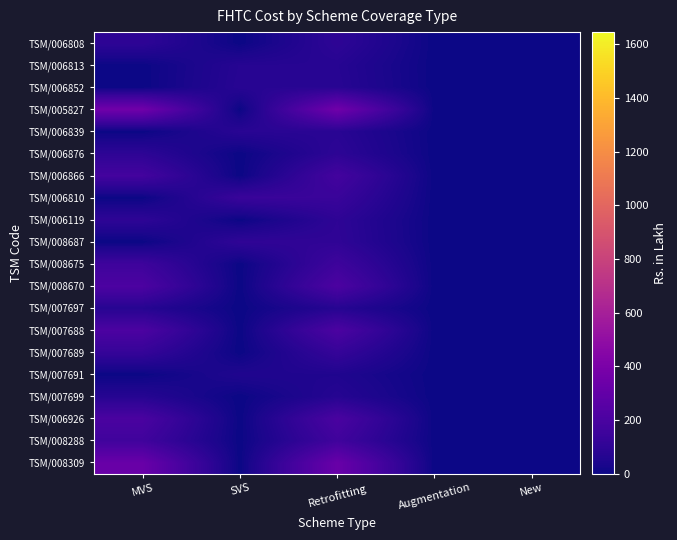

At which label does TSM/006876 reach its peak?

Retrofitting